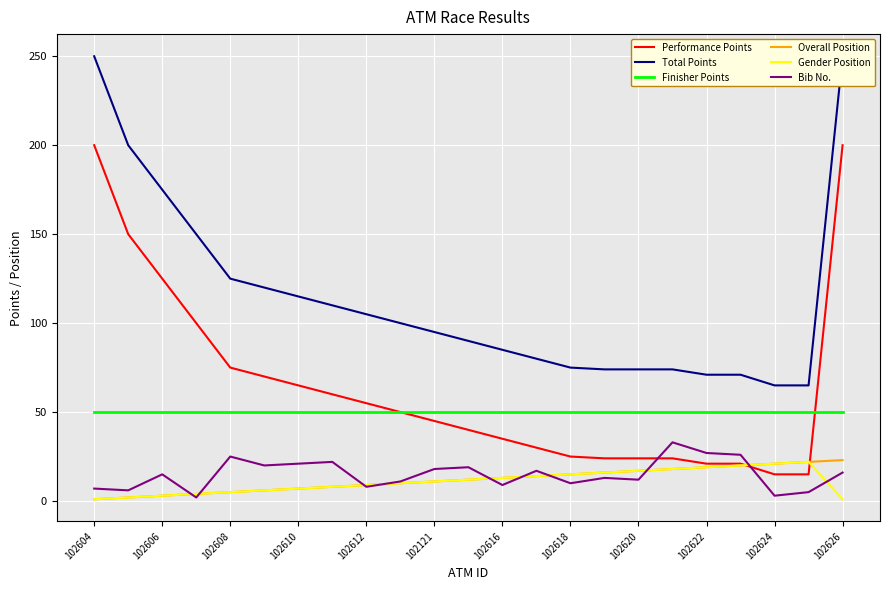

The Gender Position series shows 1 at 102604. True or false?

False